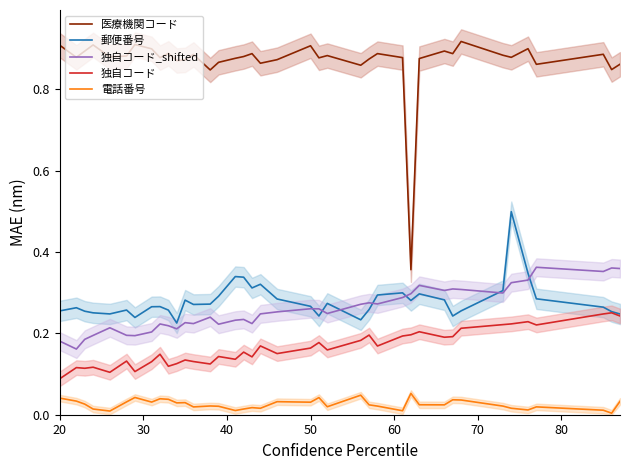

True or false: 独自コード_shifted and 電話番号 cross at least once.

False